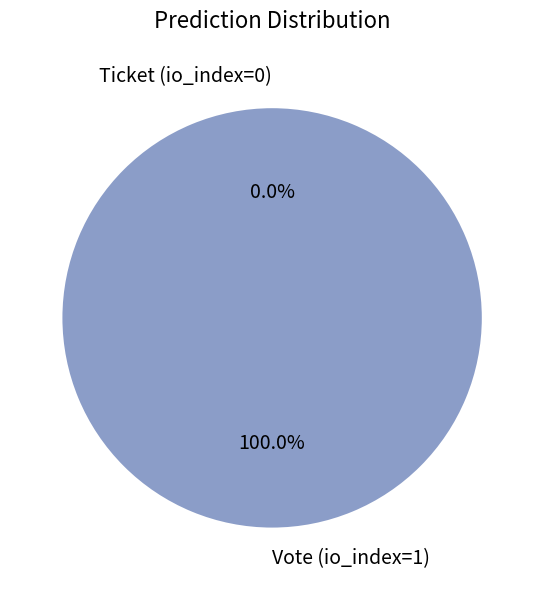

Which category has the smallest portion of the pie?

Ticket (io_index=0)